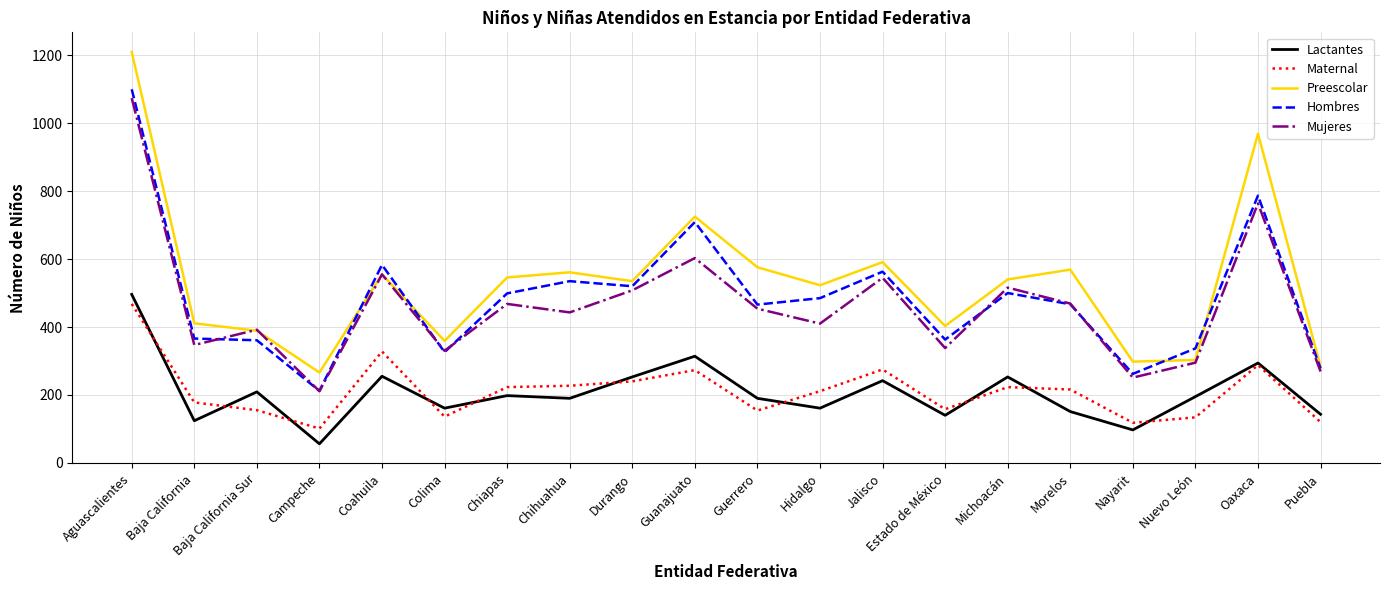

At which label does Lactantes first exceed 195?

Aguascalientes